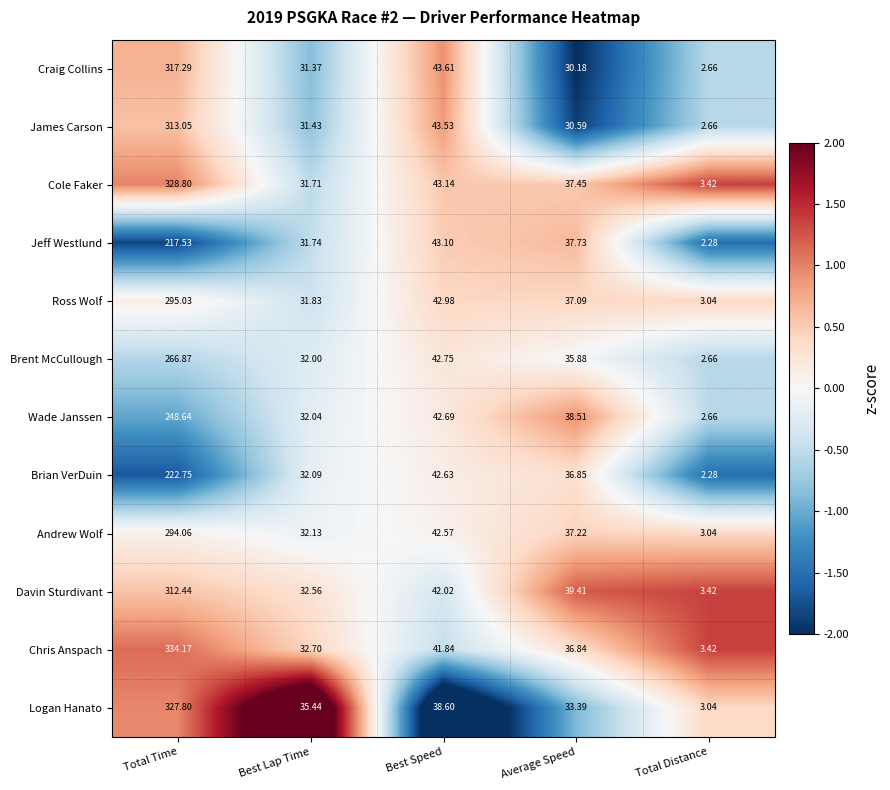

At which label does Brian VerDuin first exceed 36?

Total Time